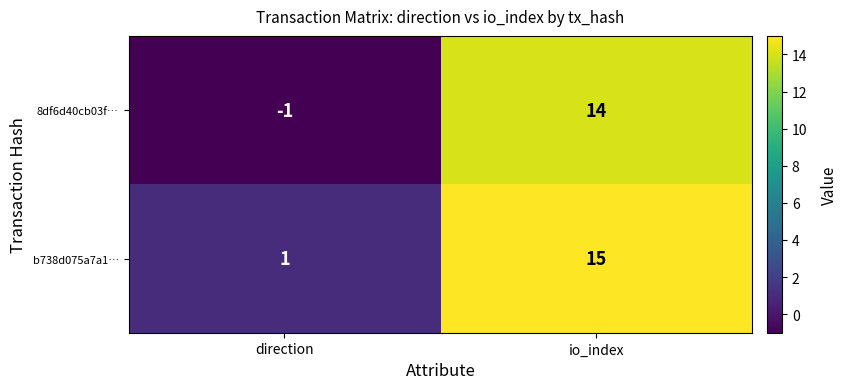

Where is b738d075a7a1… nearest to the value 8?

direction